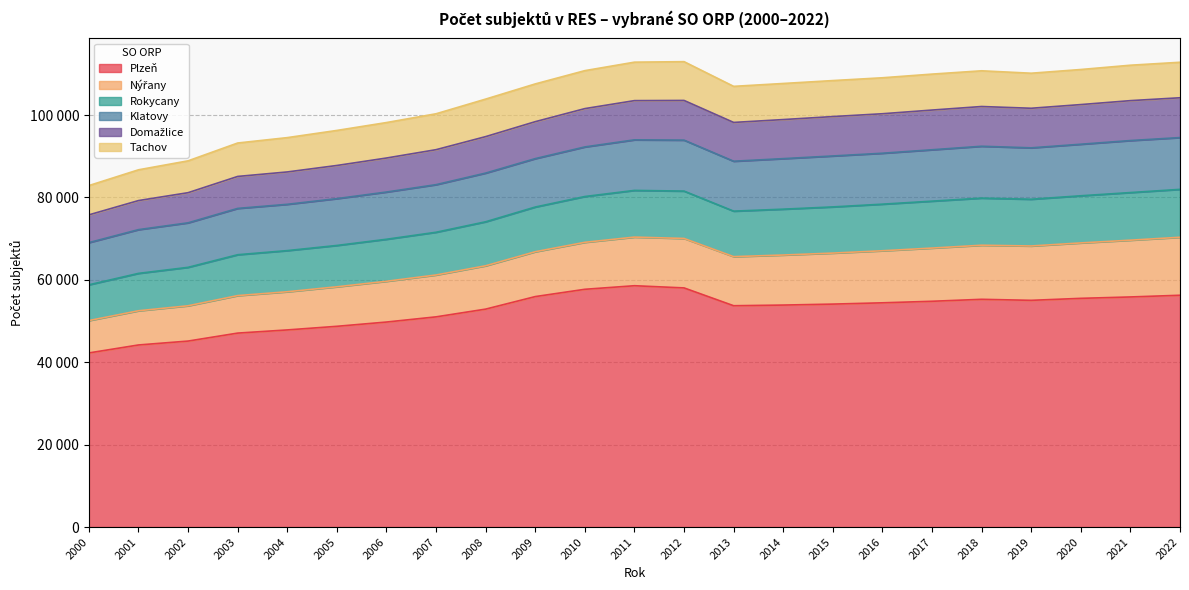

How many data points in Plzeň are above 54117?

11